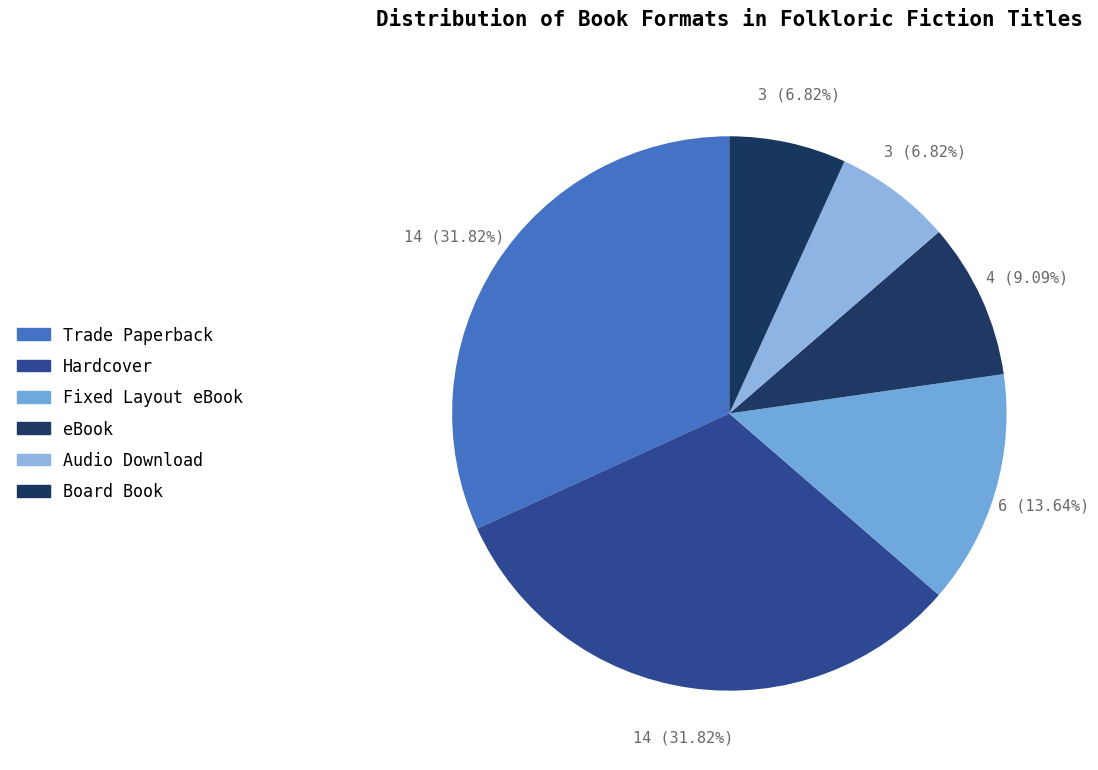

What percentage do Hardcover and Fixed Layout eBook together represent?

45.5%